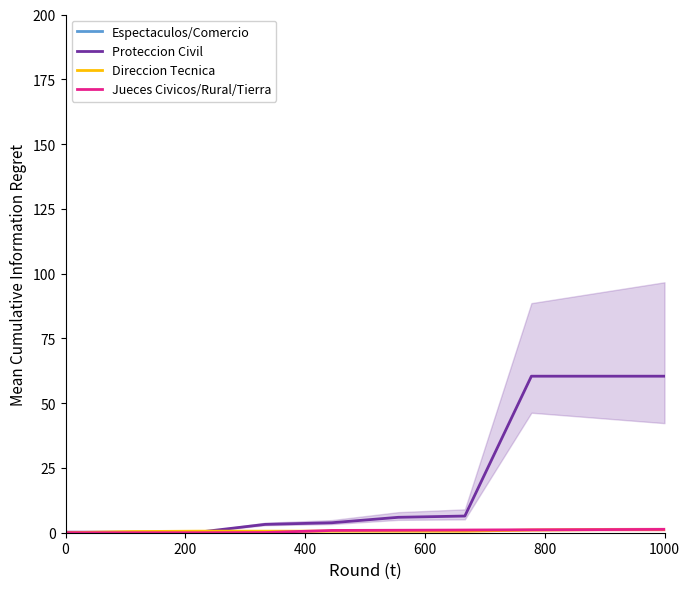

What is the highest value of the Proteccion Civil series?

60.4